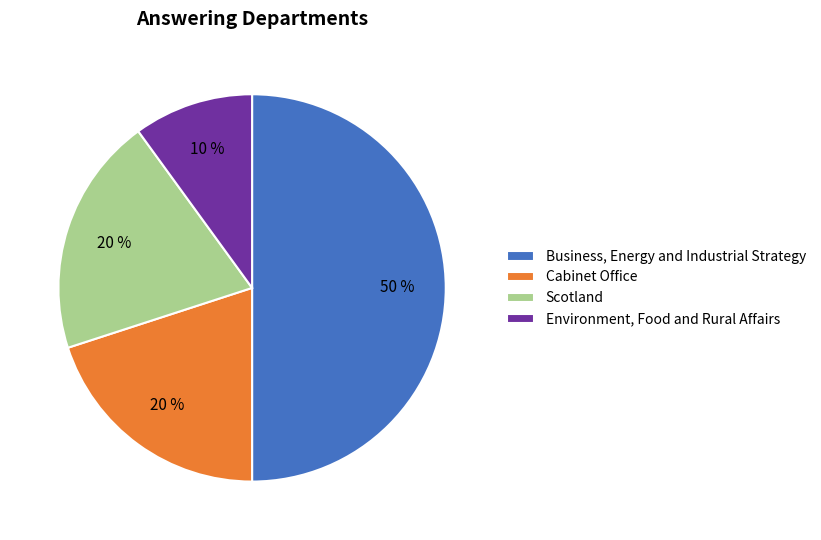

Which slice is the largest?

Business, Energy and Industrial Strategy